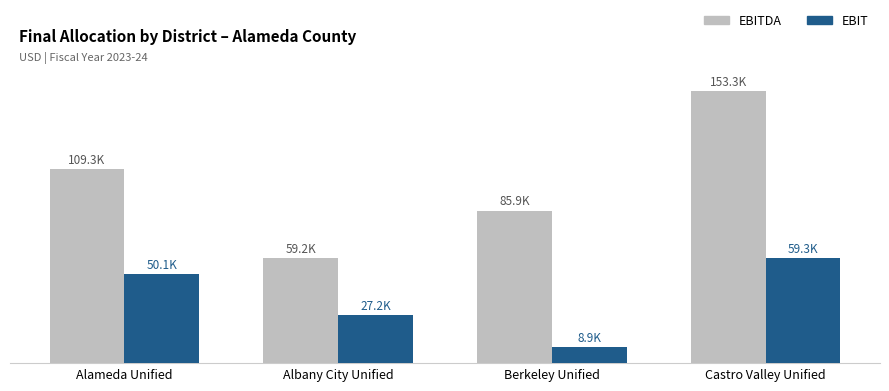

What is the maximum value shown in the chart?

153342